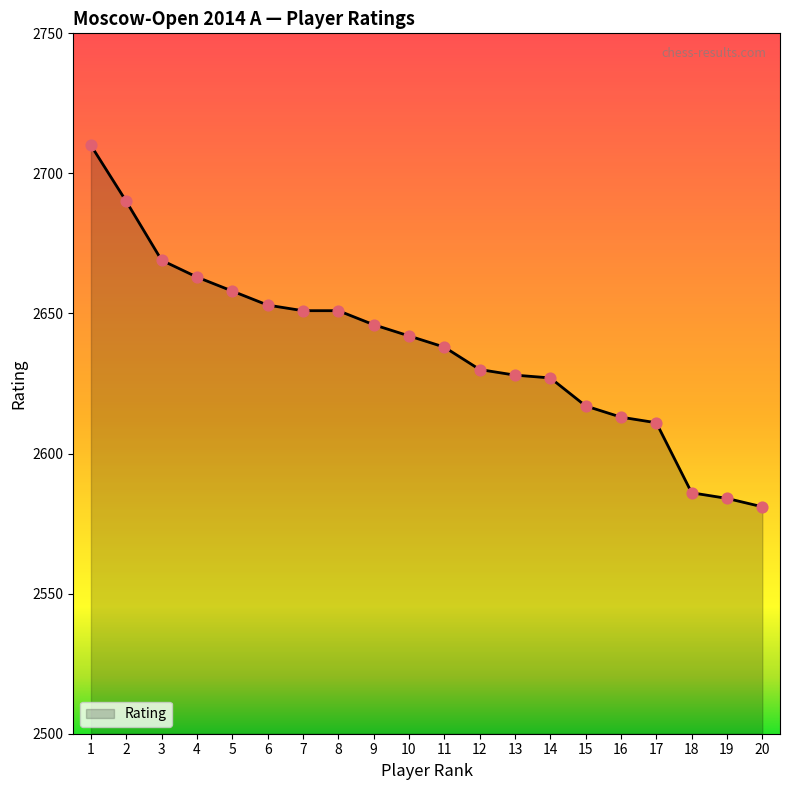

Approximately how many times larger is the value at 19 compared to 15?

1.0